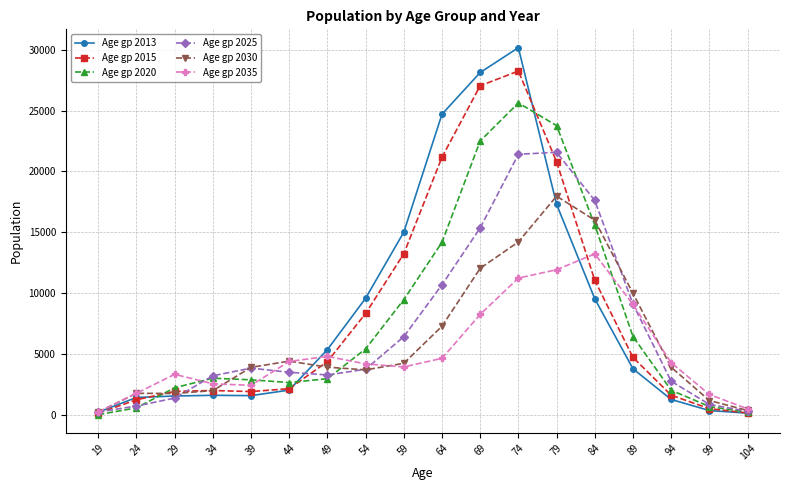

How many data points in Age gp 2025 are less than 3762?

9